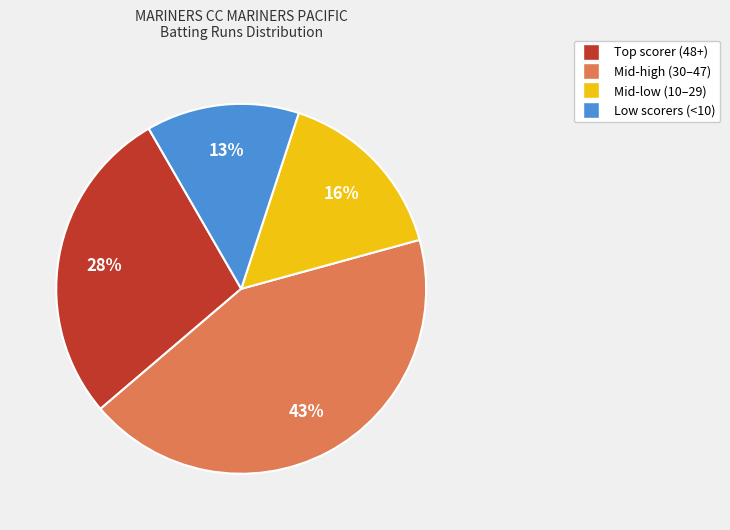

Is there any slice that represents more than half of the pie?

No